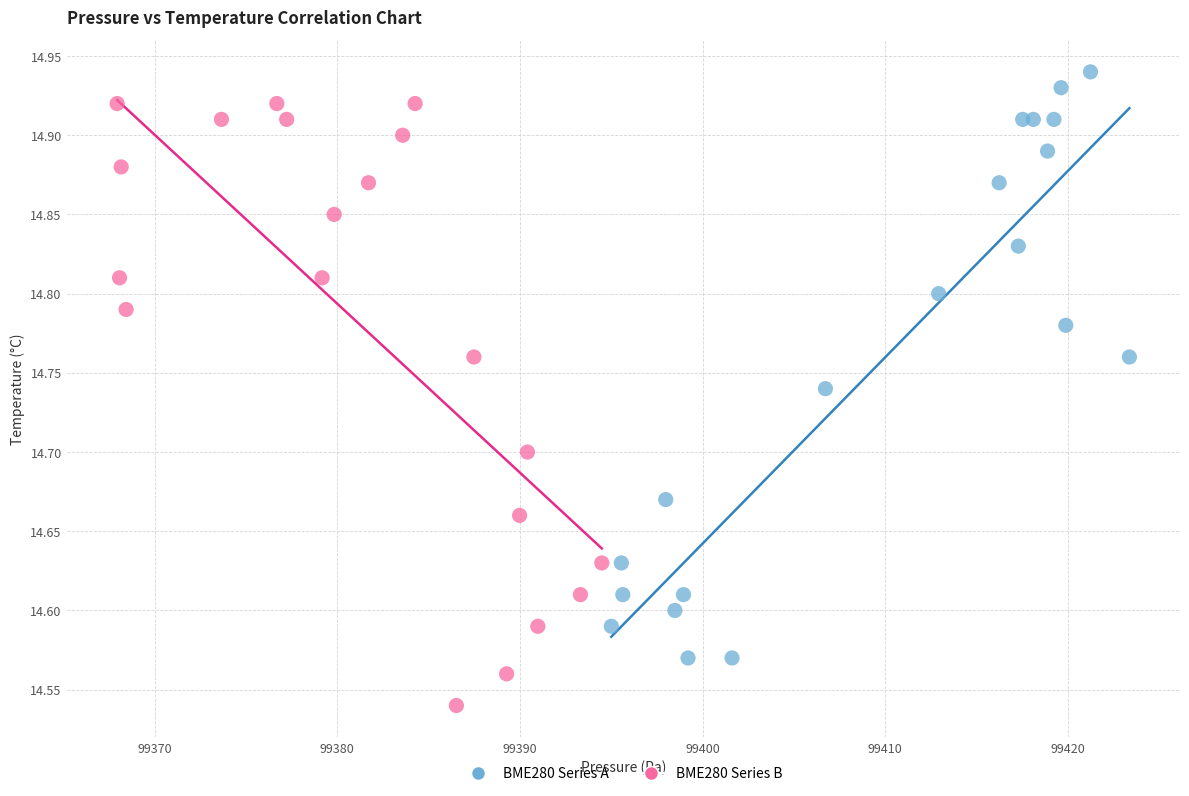

Which series reaches the minimum Y coordinate?

BME280 Series B